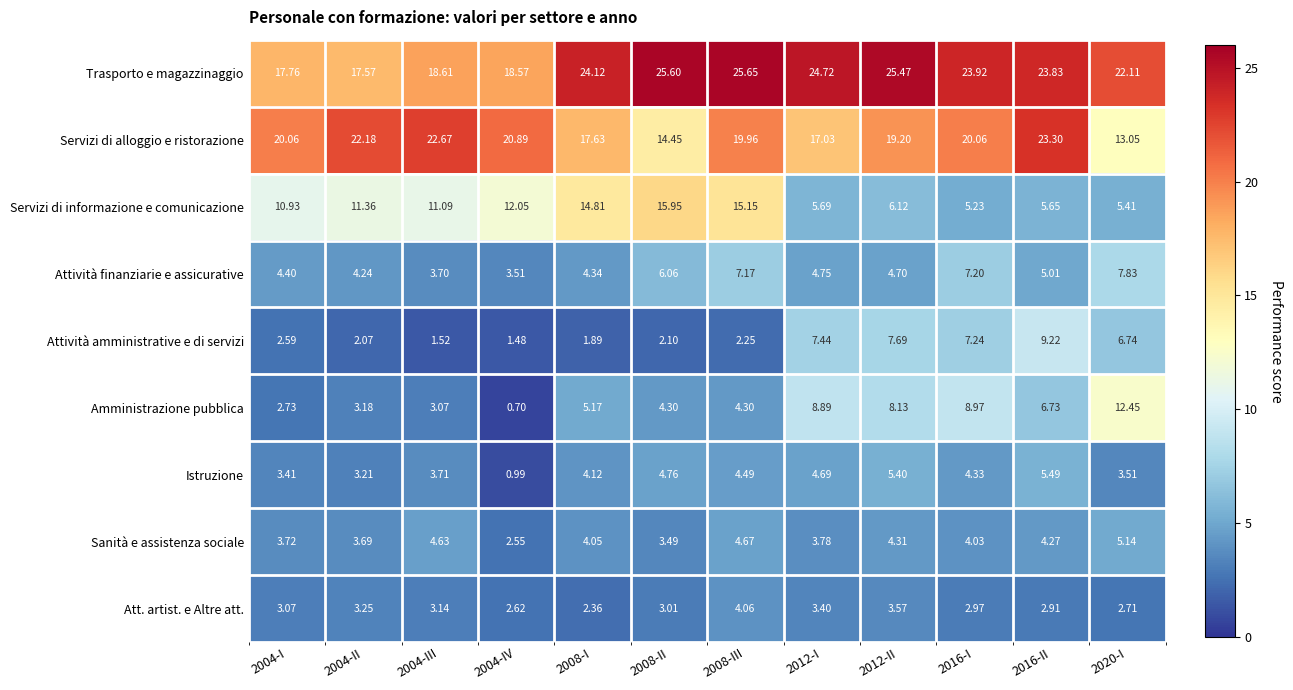

Which series has the largest total across all categories?

Trasporto e magazzinaggio